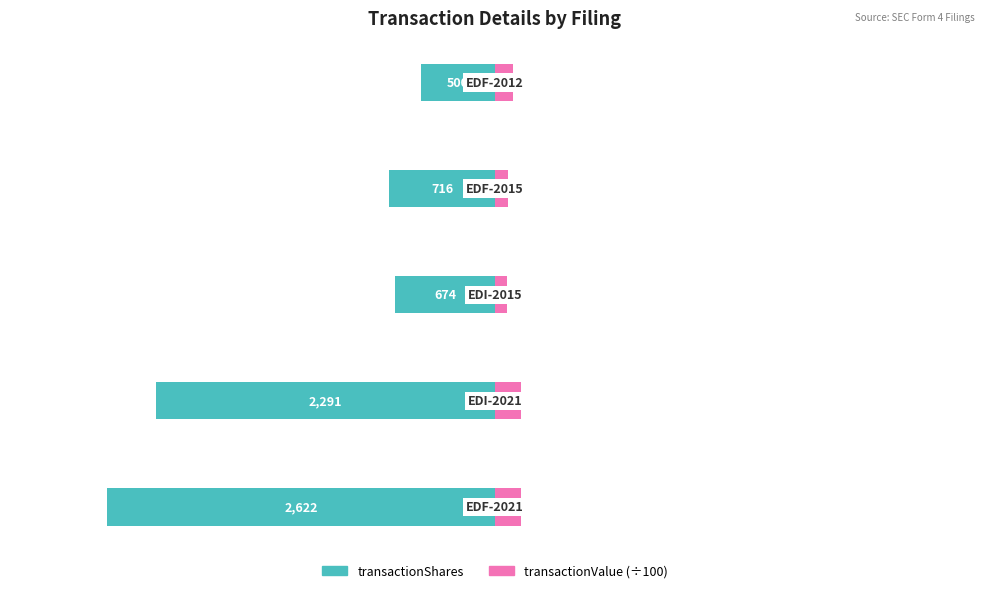

Reading left to right, list all the values displayed in this chart.

transactionShares: −4000=-2622.0	−3000=-2291.0	−2000=-674.0	−1000=-716.0	0=-500.0
transactionValue (÷100): −4000=173.6	−3000=172.9	−2000=81.3	−1000=88.7	0=123.1